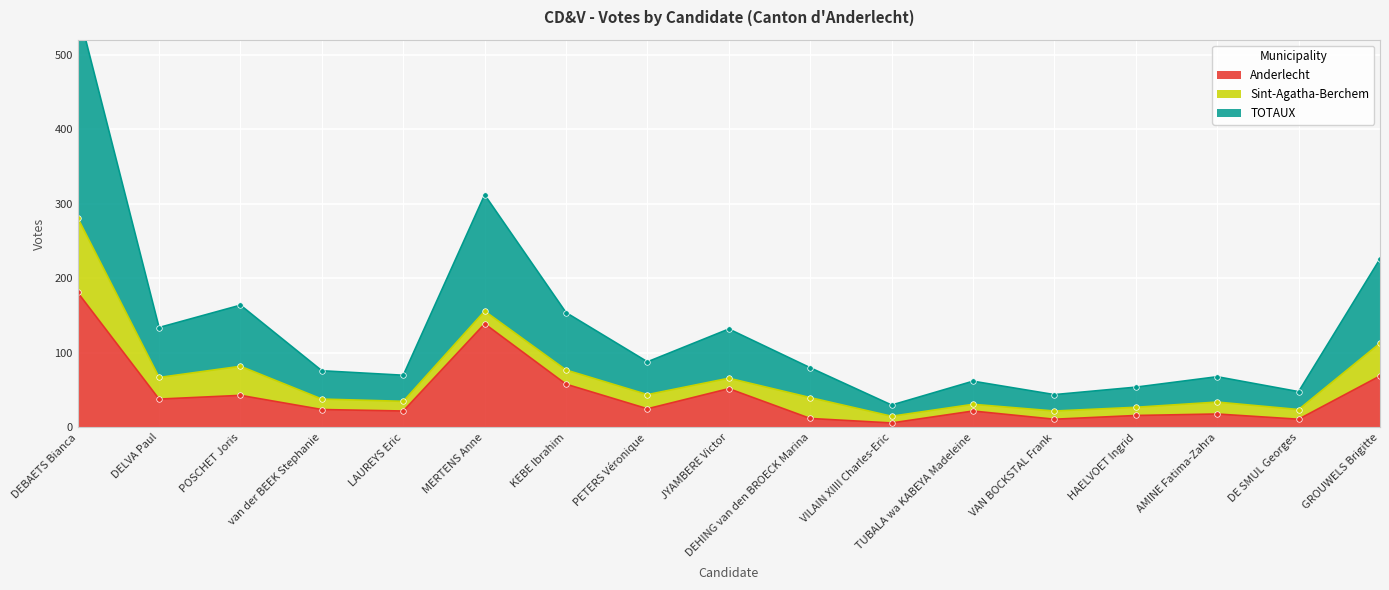

At which label does Anderlecht reach its peak?

DEBAETS Bianca